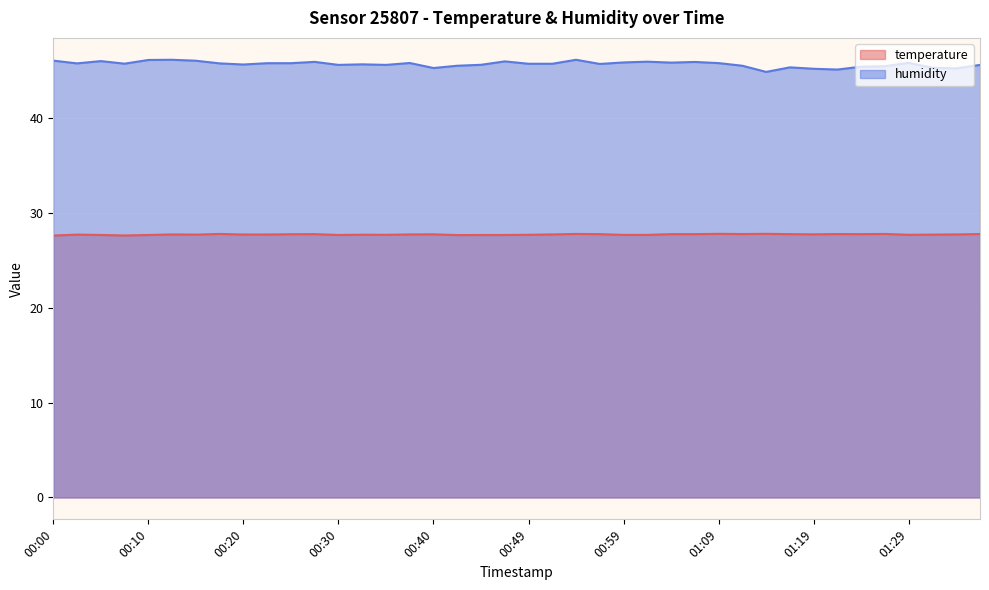

What is the sum of all humidity values?

1829.2